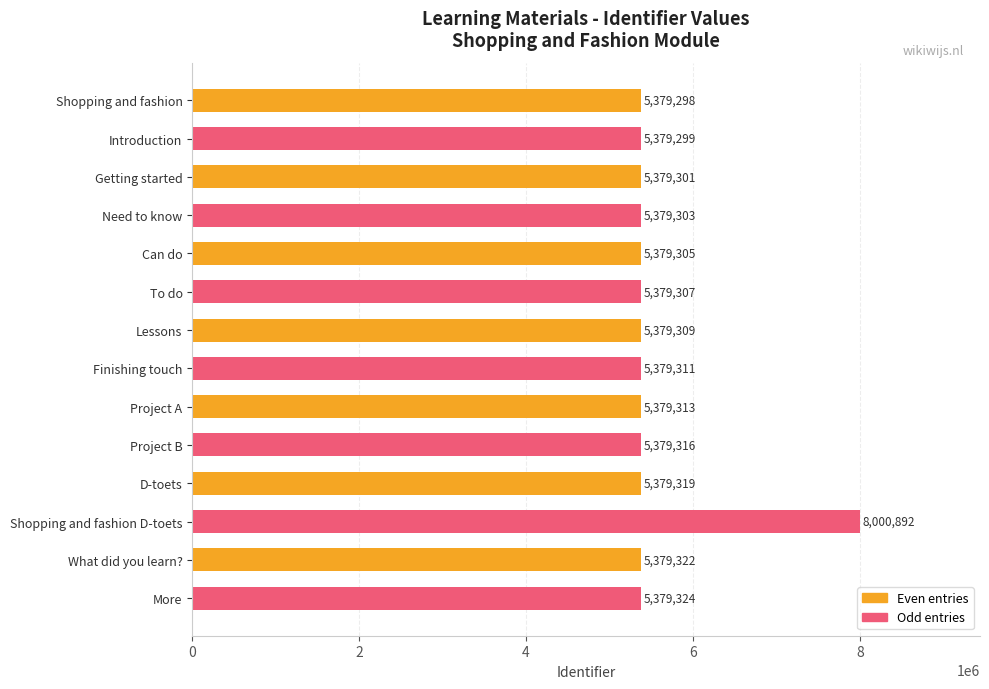

Approximately how many times larger is the value at Need to know compared to Introduction?

1.0